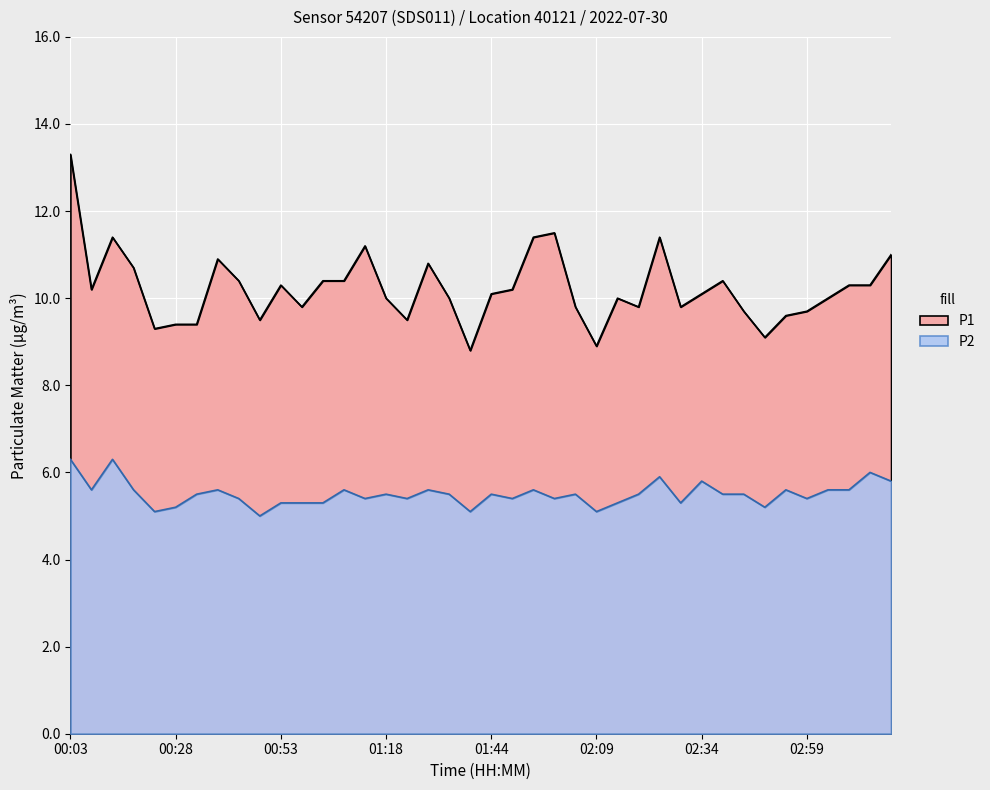

Where is the first local minimum for P2?

00:08